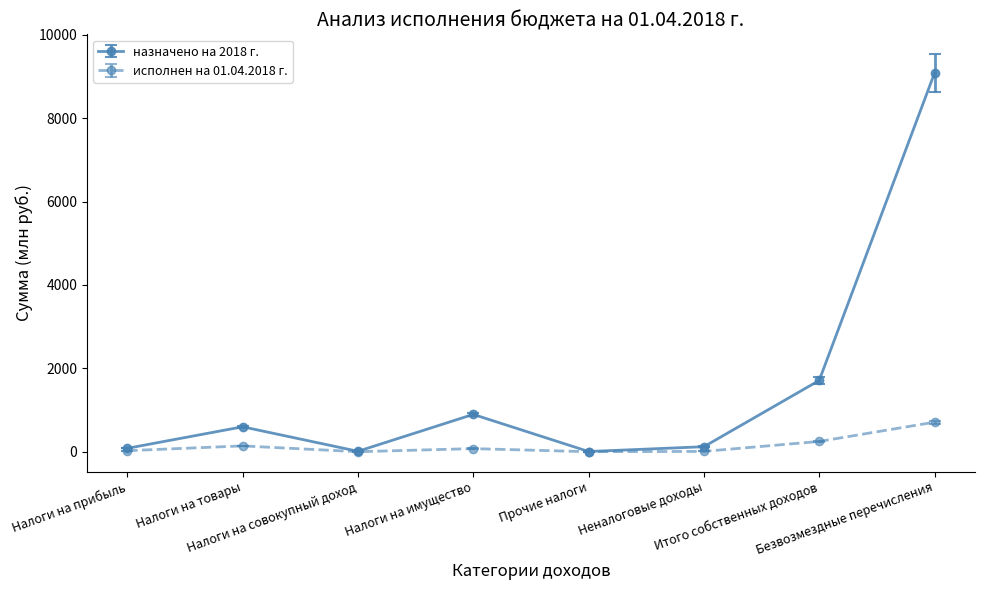

Where is the first local minimum for назначено на 2018 г.?

Налоги на совокупный доход